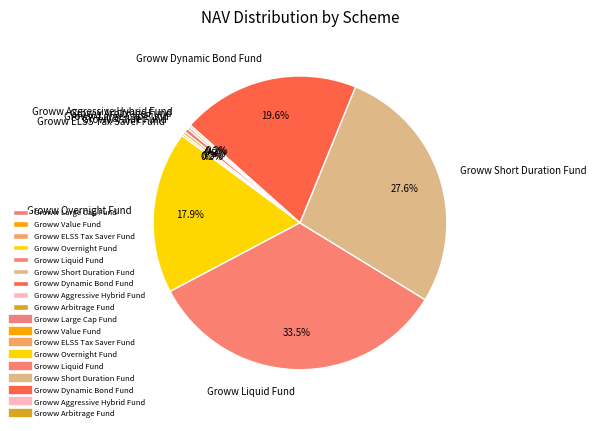

Does Groww Dynamic Bond Fund account for over 50% of the chart?

No